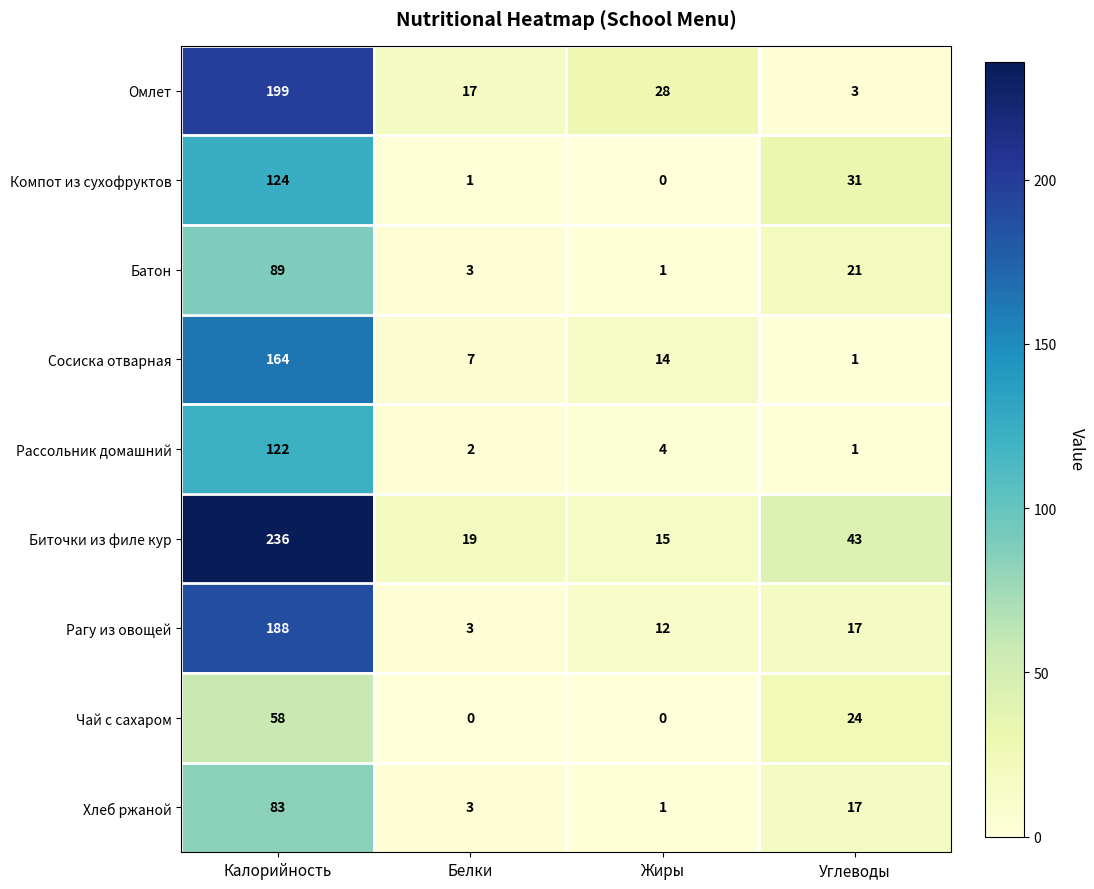

What is the difference between the Биточки из филе кур values at Углеводы and Калорийность?

193